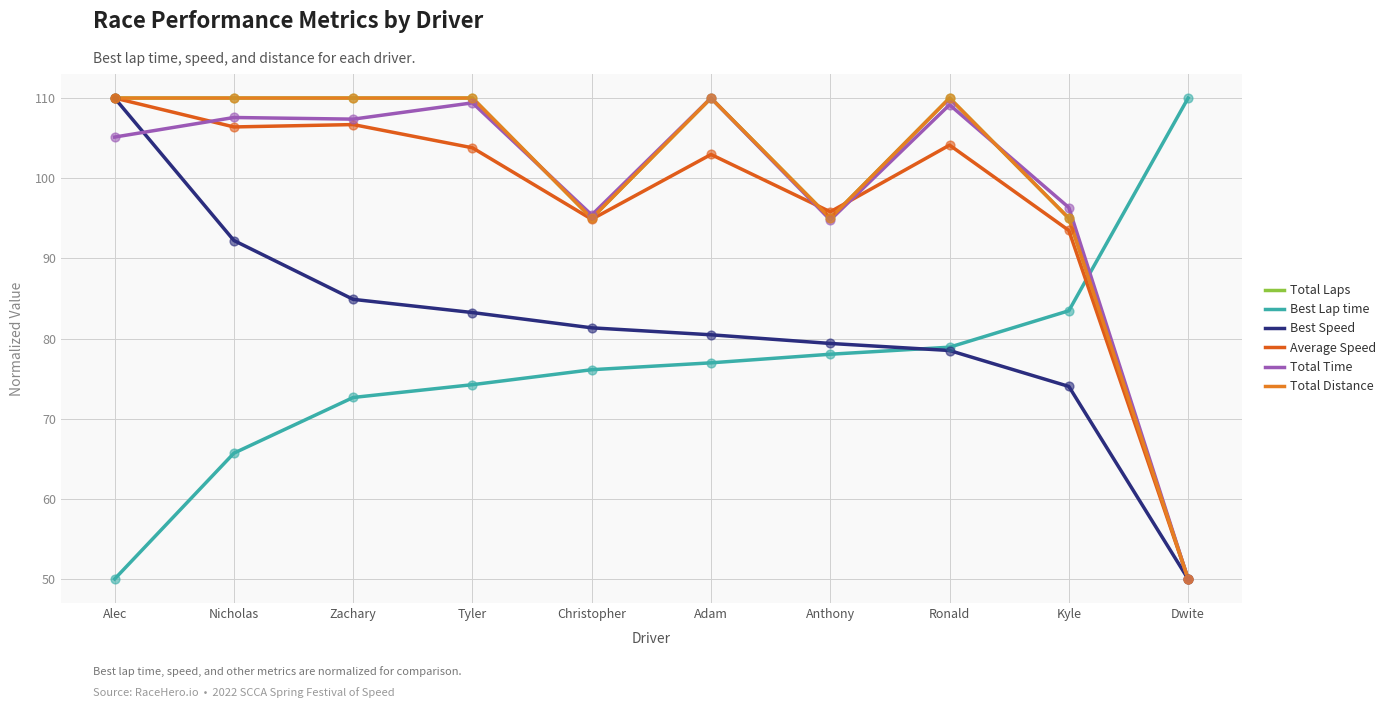

What is the total value across all series at Alec?

595.1